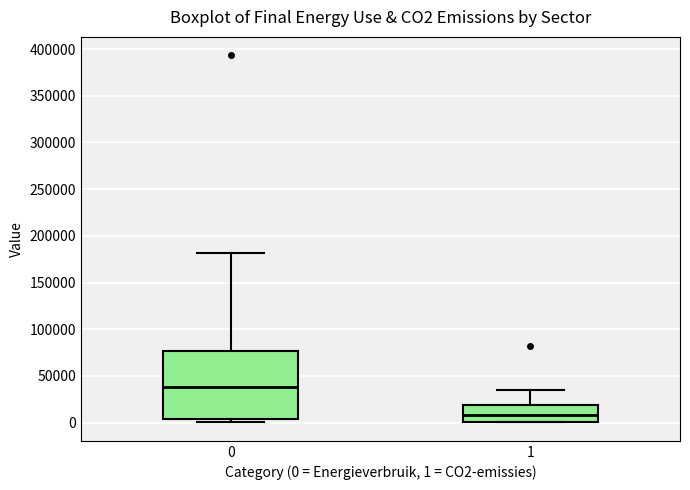

Which box has the highest median line?

0